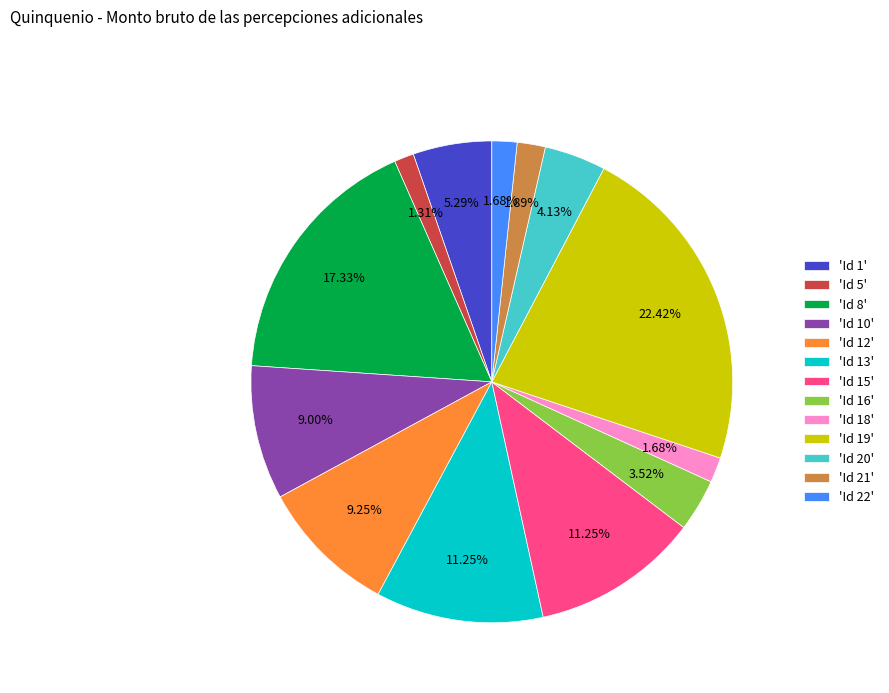

Is the sum of 'Id 13' and 'Id 18' greater than half?

No